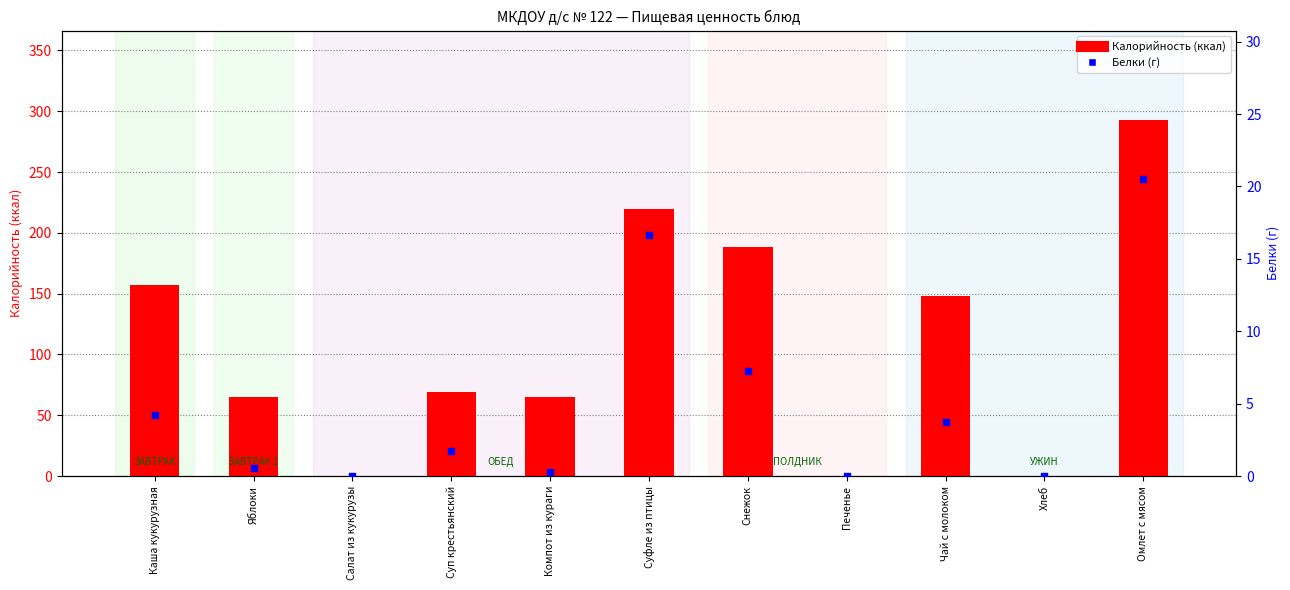

Which series has the largest total across all categories?

Калорийность (ккал)